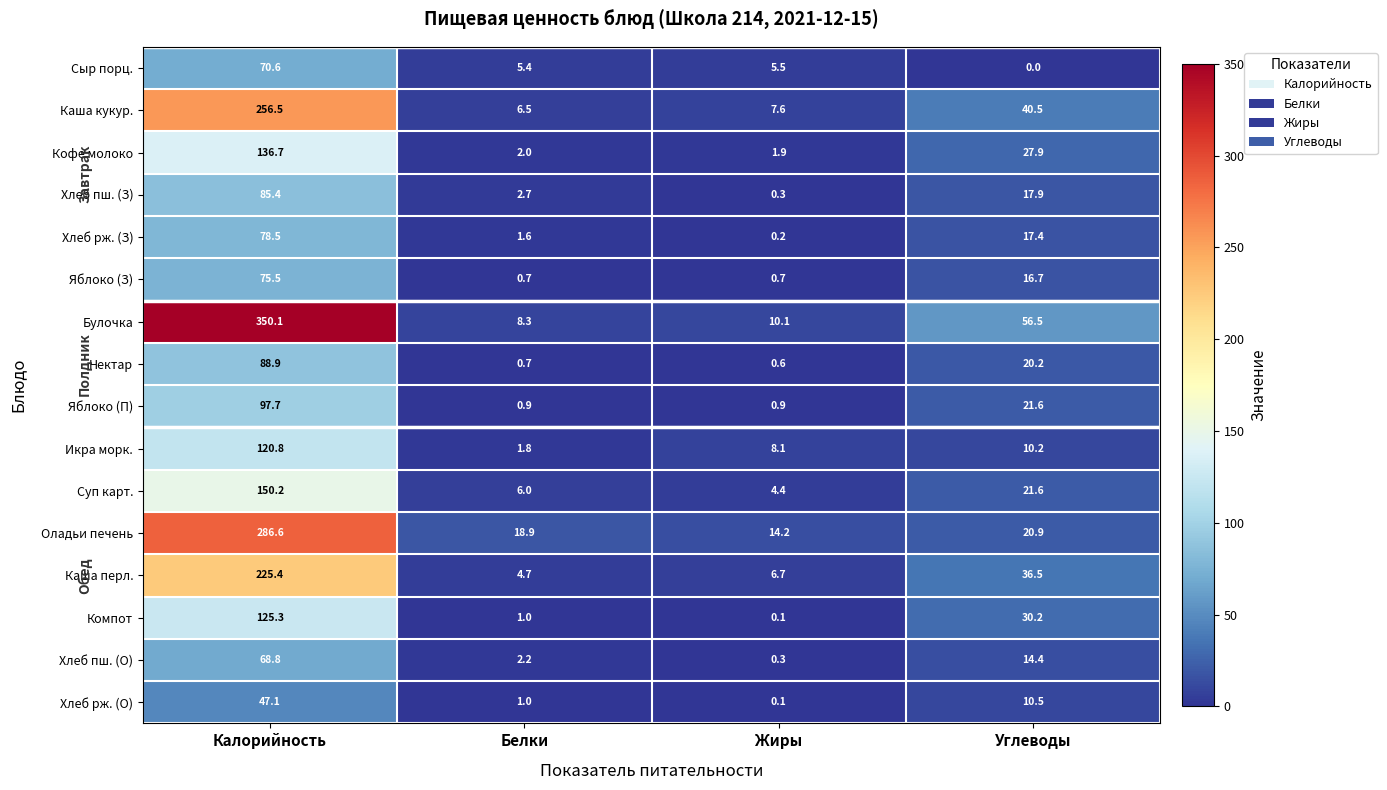

How many data points in Яблоко (З) are less than 16?

2